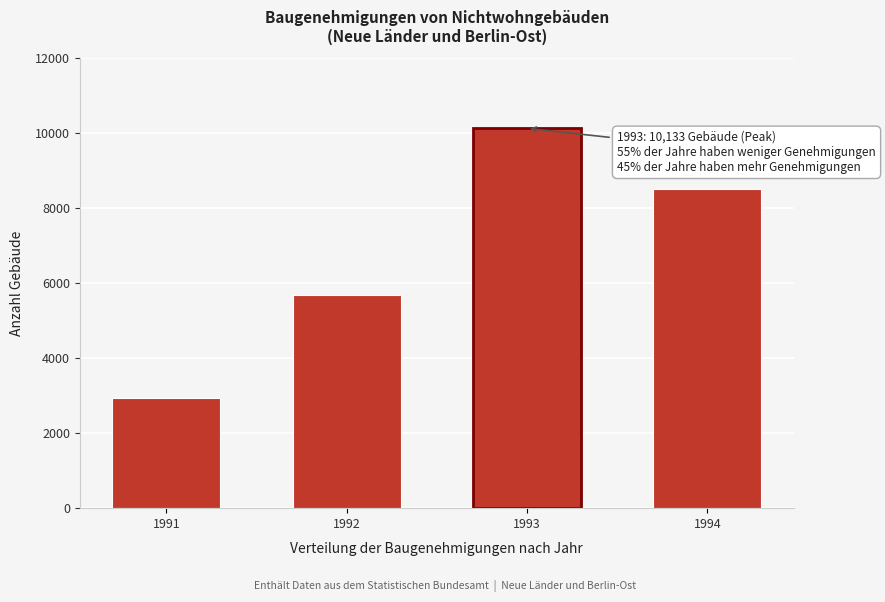

Reading left to right, what are all the values shown in this chart?

1991=2926	1992=5687	1993=10133	1994=8524